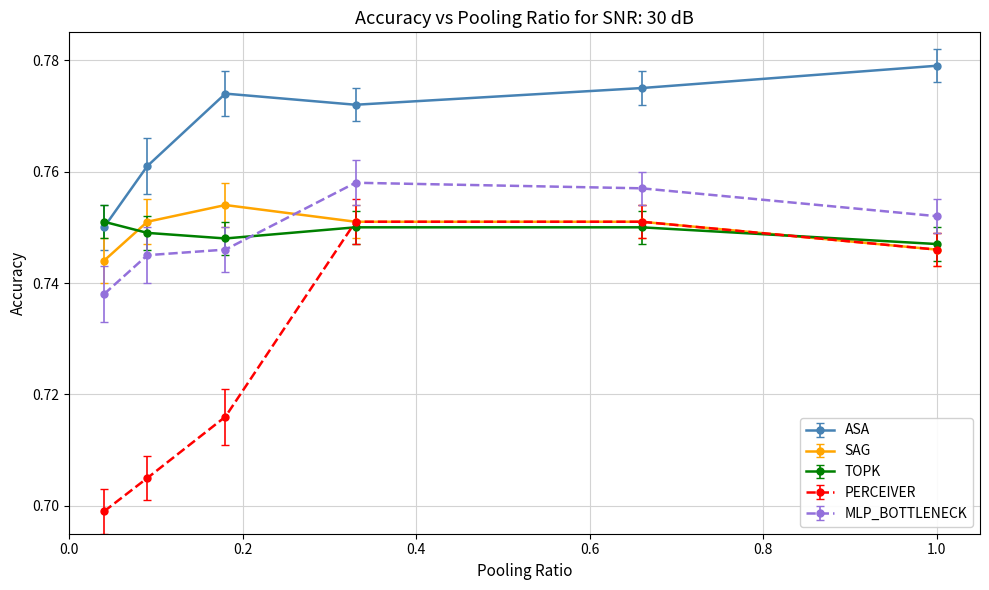

How many ASA values are between 0 and 1?

6